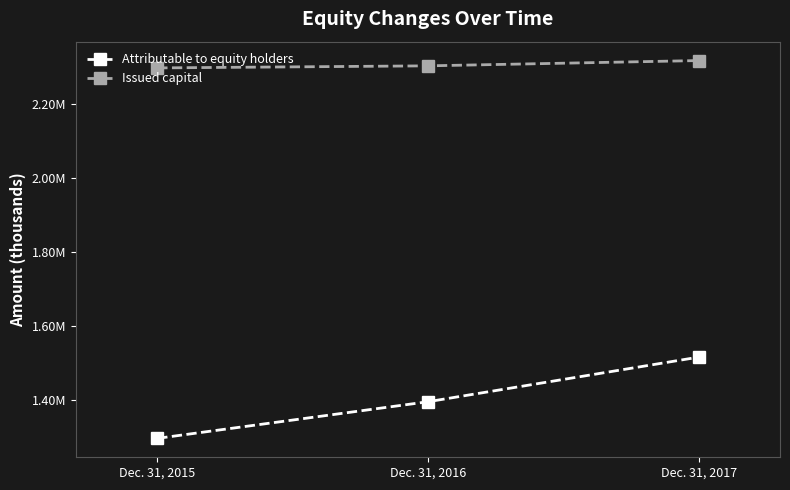

Is the value of Attributable to equity holders at Dec. 31, 2015 greater than the value of Issued capital at Dec. 31, 2017?

No